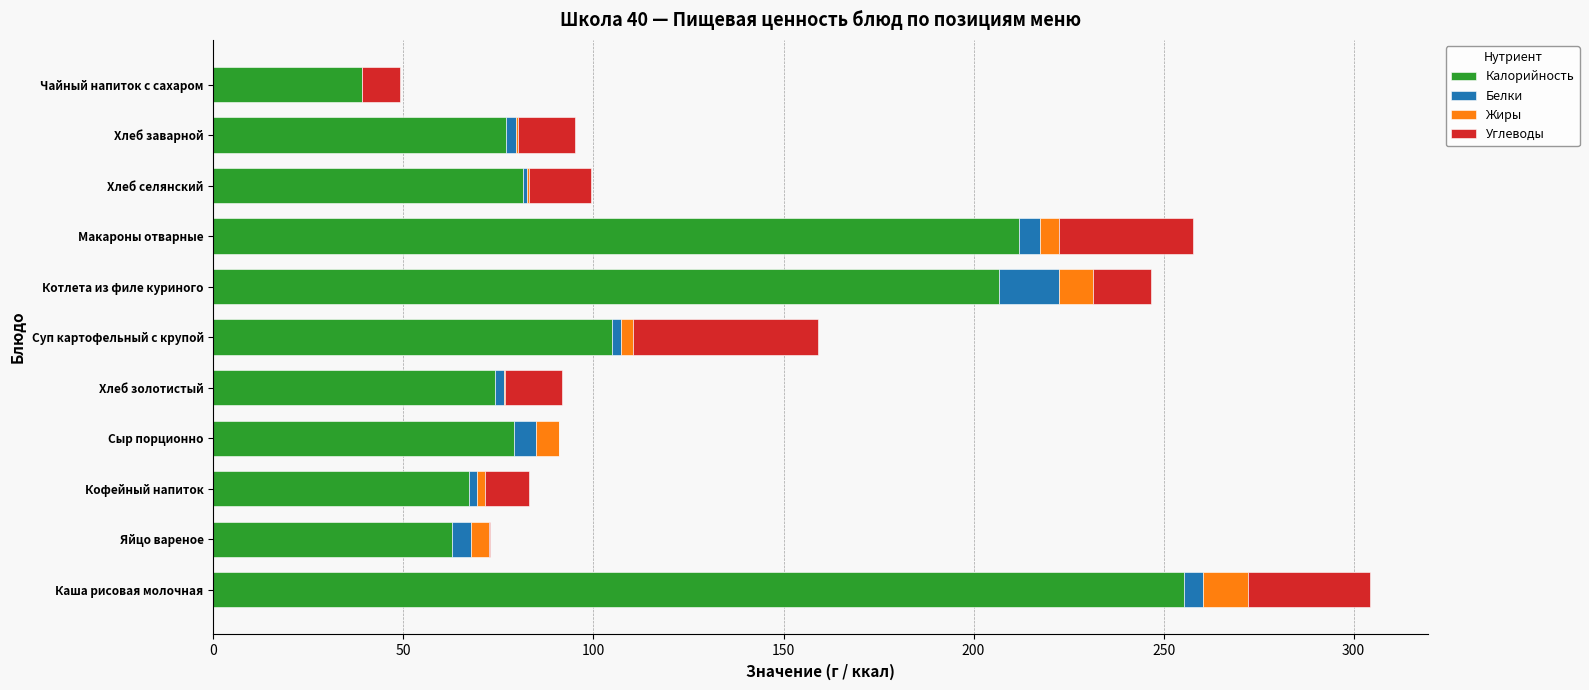

What is the maximum value for Калорийность?

255.3